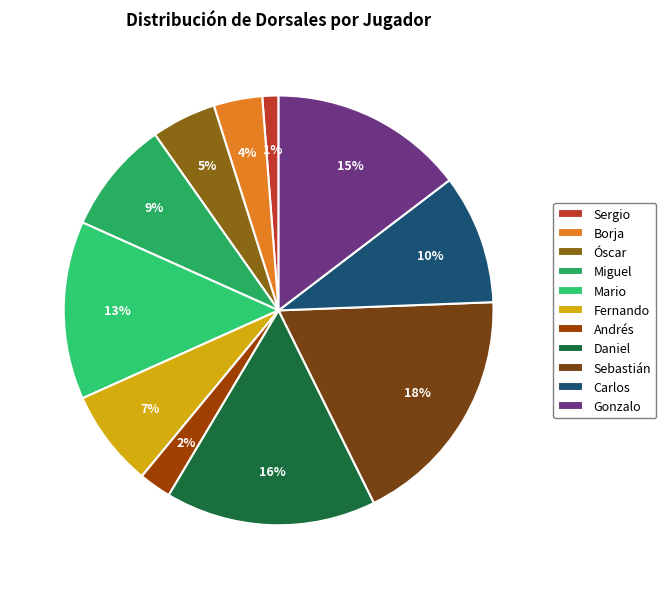

Does any single category account for the majority?

No